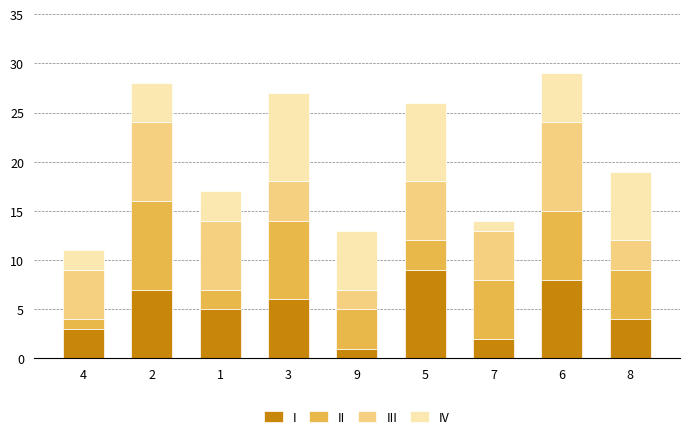

Rank the categories by I value from highest to lowest.

5, 6, 2, 3, 1, 8, 4, 7, 9